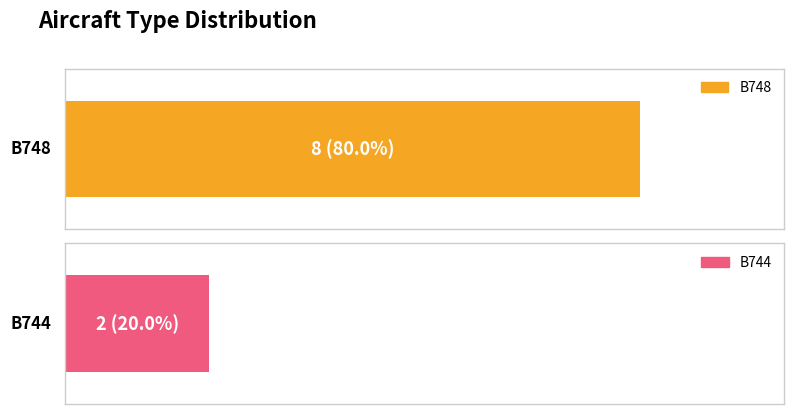

The value at B748 is 8. True or false?

True